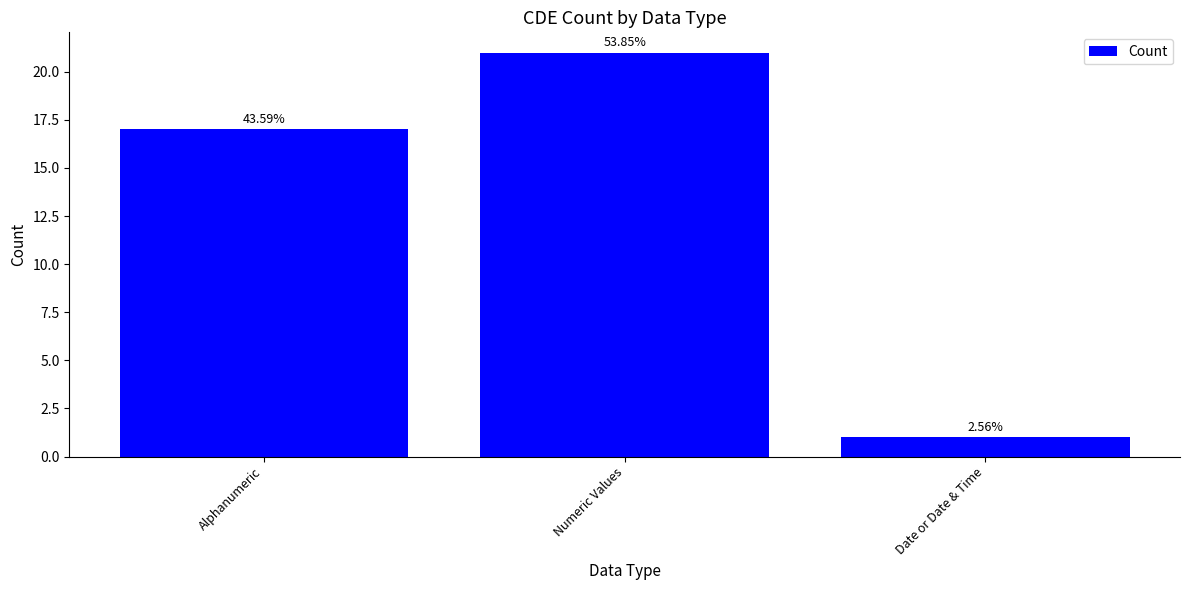

Are the bars horizontal?

No